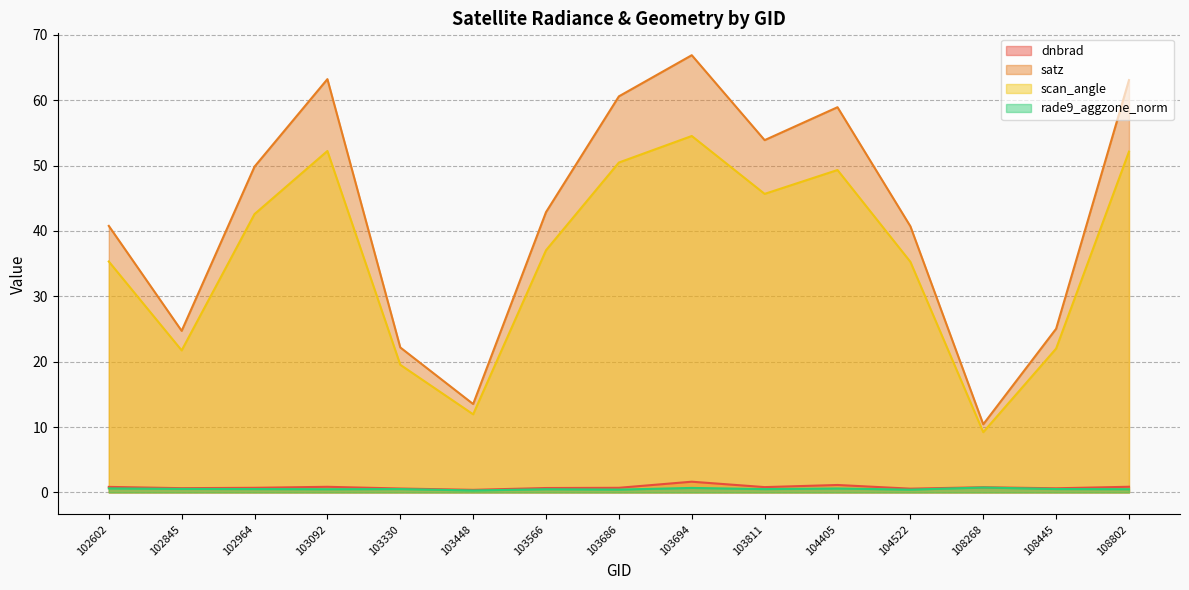

True or false: dnbrad and satz cross at least once.

False